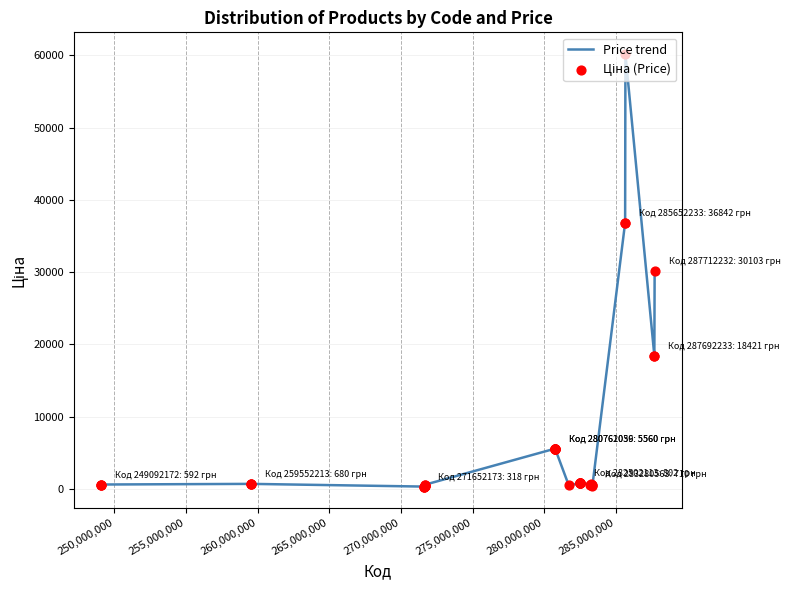

What is the greatest value displayed?

60205.6